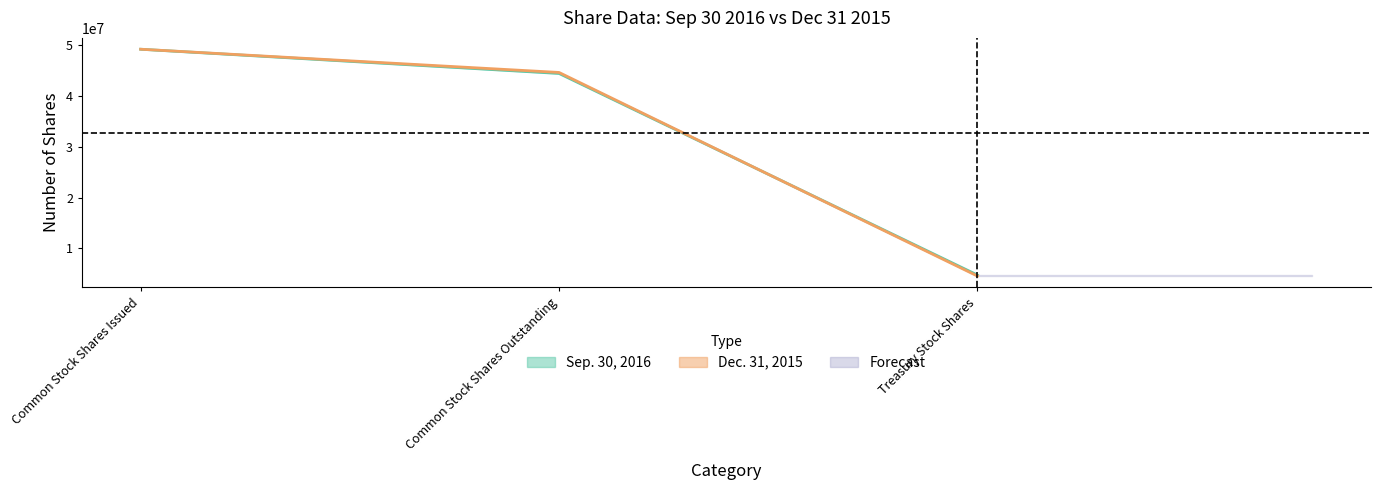

Which series has the largest total across all categories?

Dec. 31, 2015